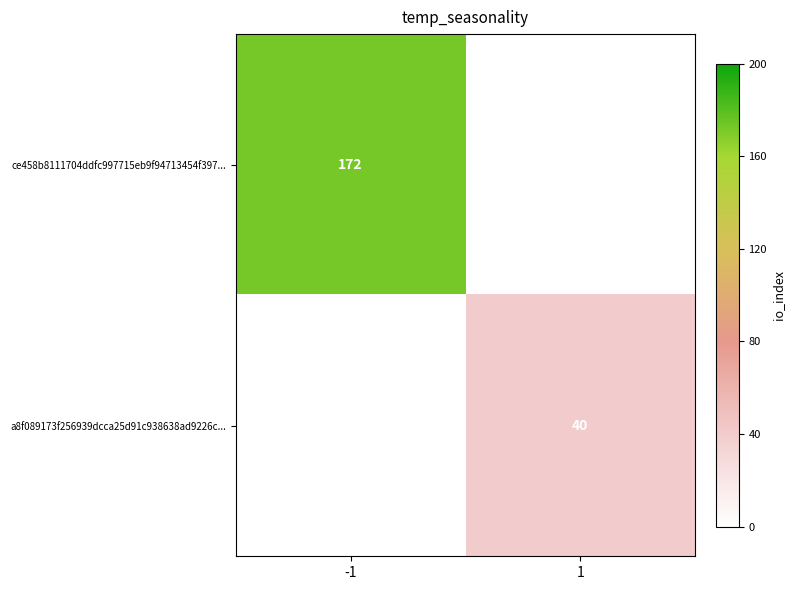

Is it true that a8f089173f256939dcca25d91c938638ad9226c... equals 68 at 1?

False